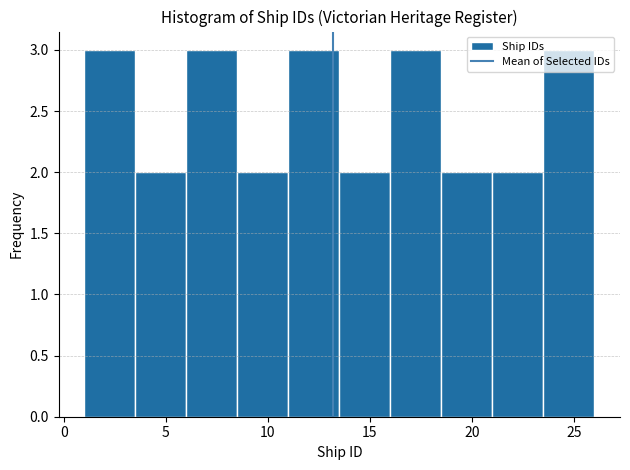

What is the height of the bar covering 8.5 to 11.0 on the x-axis? The values are not printed on the chart, so give them approximately, as read against the axis.

2